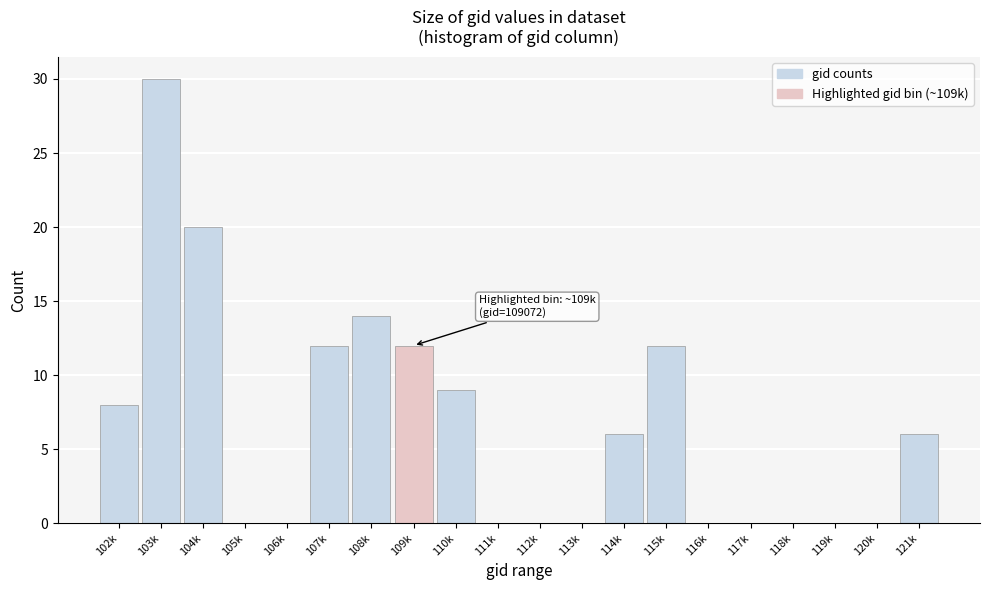

Reading right to left, what are all the values shown in this chart?

121k=6	120k=0	119k=0	118k=0	117k=0	116k=0	115k=12	114k=6	113k=0	112k=0	111k=0	110k=9	109k=12	108k=14	107k=12	106k=0	105k=0	104k=20	103k=30	102k=8